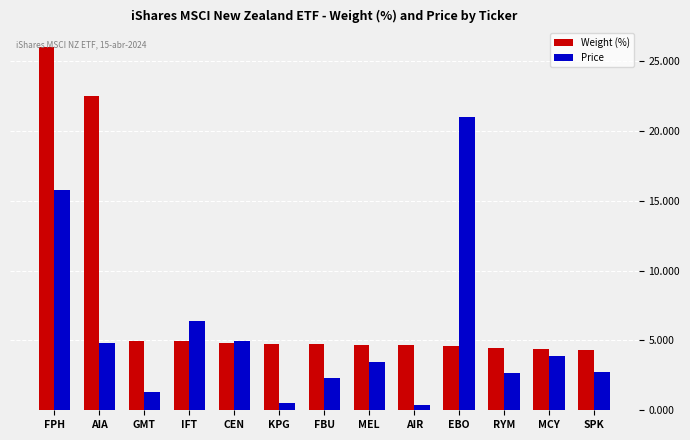

What is the average value of the Price series?

5.4